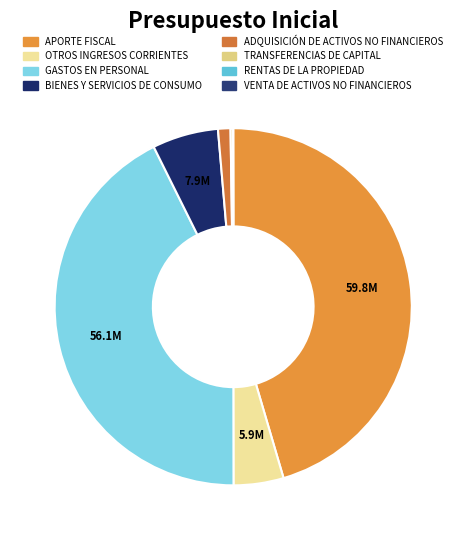

How many segments does this pie chart have?

8